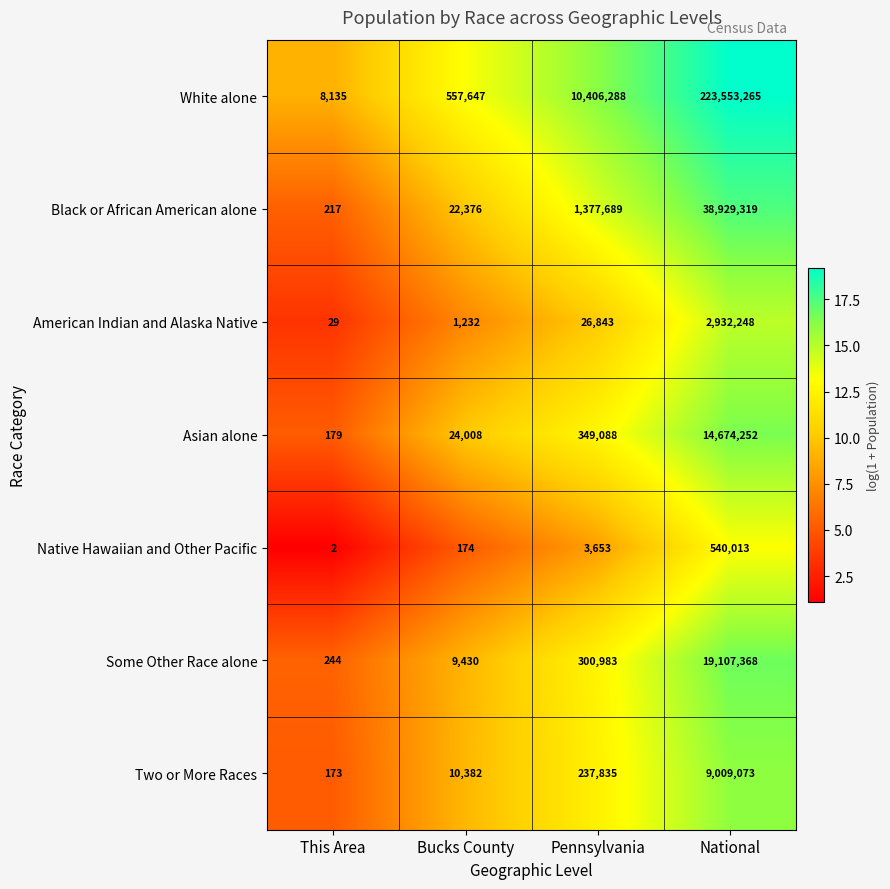

What is the difference between the maximum and minimum values in the Two or More Races series?

9008900